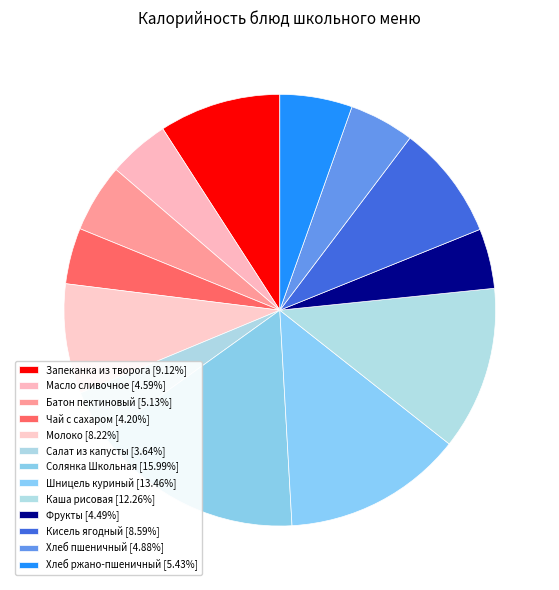

The Чай с сахаром slice represents 4% of the pie. True or false?

True